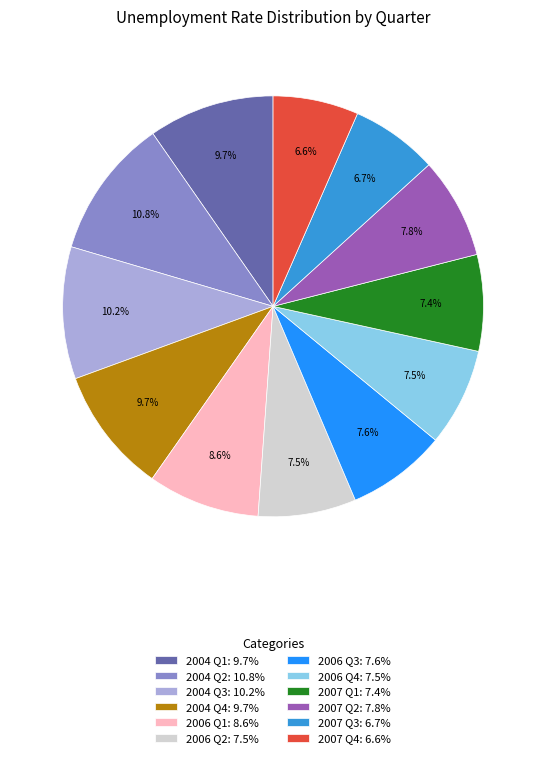

What percentage is the 2004 Q4 slice, to the nearest percent?

10%